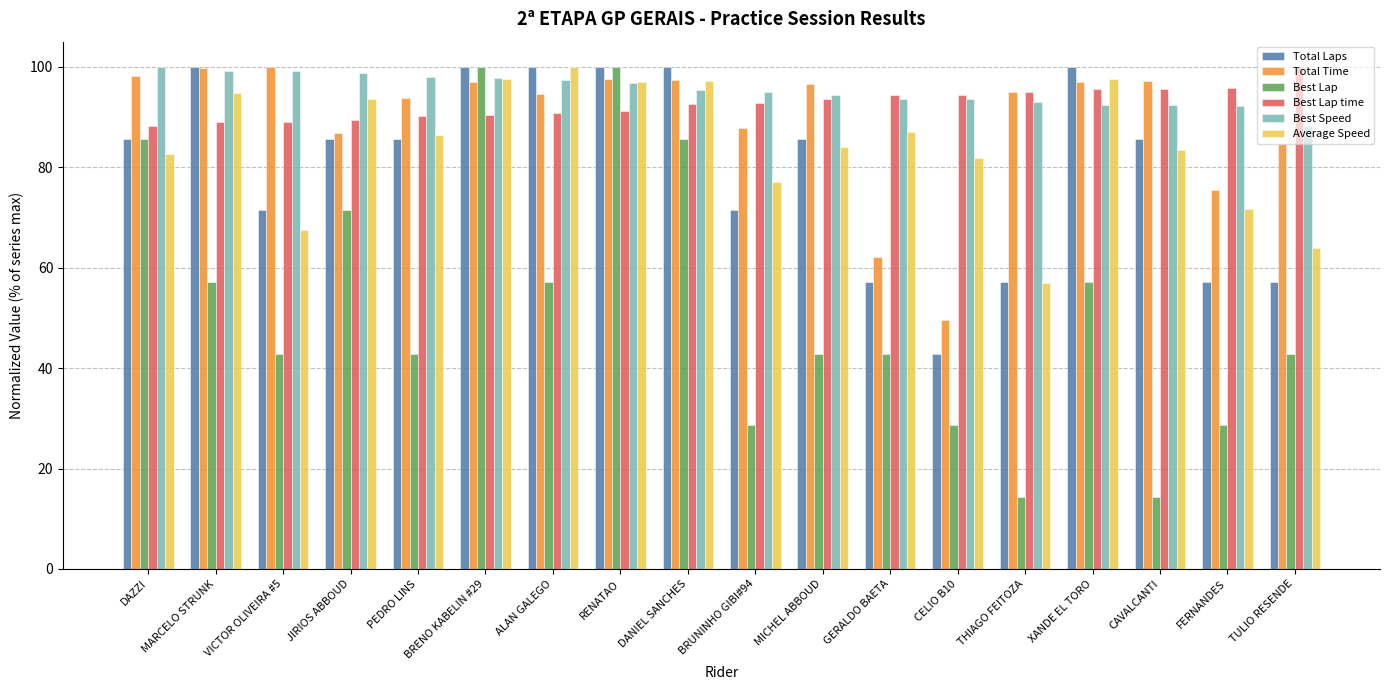

What is the total value across all series at CAVALCANTI?

468.6